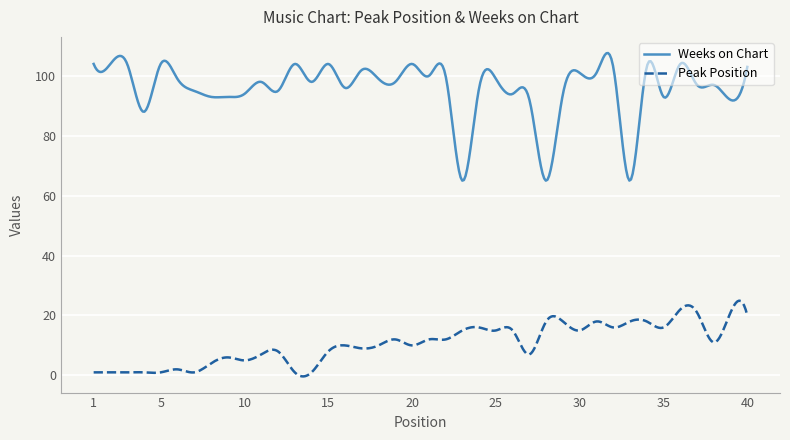

True or false: Weeks on Chart and Peak Position cross at least once.

False